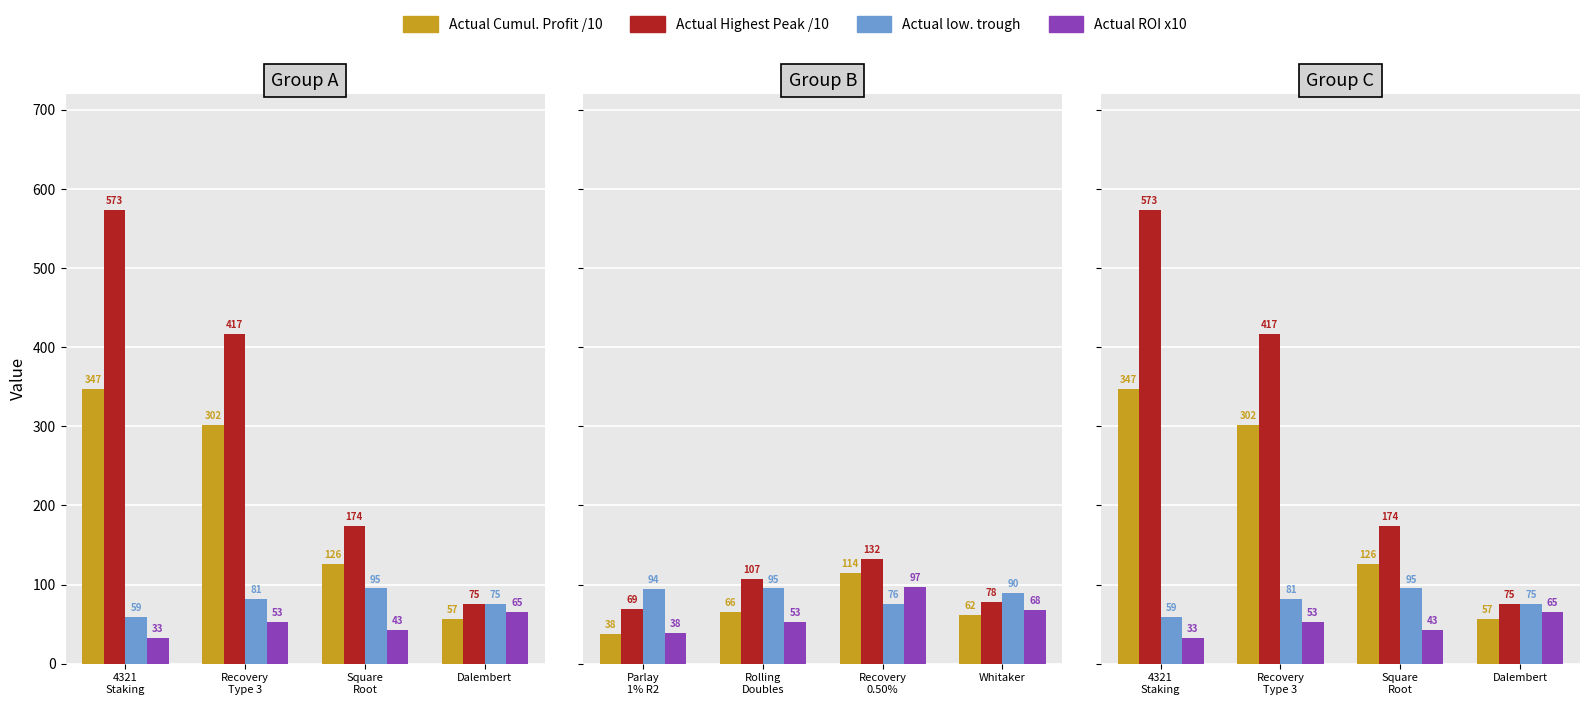

Read the Actual Cumul. Profit /10 value at Dalembert.

56.7